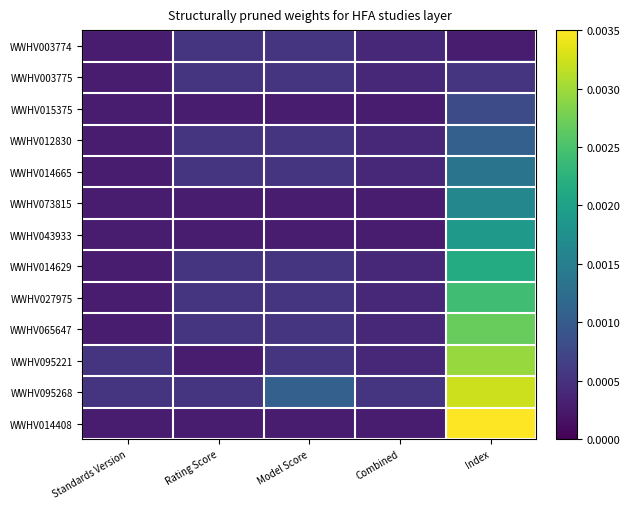

Reading left to right, transcribe all the data shown in this chart.

WWHV003774: Standards Version=0.0	Rating Score=0.0	Model Score=0.0	Combined=0.0	Index=0.0
WWHV003775: Standards Version=0.0	Rating Score=0.0	Model Score=0.0	Combined=0.0	Index=0.0
WWHV015375: Standards Version=0.0	Rating Score=0.0	Model Score=0.0	Combined=0.0	Index=0.0
WWHV012830: Standards Version=0.0	Rating Score=0.0	Model Score=0.0	Combined=0.0	Index=0.0
WWHV014665: Standards Version=0.0	Rating Score=0.0	Model Score=0.0	Combined=0.0	Index=0.0
WWHV073815: Standards Version=0.0	Rating Score=0.0	Model Score=0.0	Combined=0.0	Index=0.0
WWHV043933: Standards Version=0.0	Rating Score=0.0	Model Score=0.0	Combined=0.0	Index=0.0
WWHV014629: Standards Version=0.0	Rating Score=0.0	Model Score=0.0	Combined=0.0	Index=0.0
WWHV027975: Standards Version=0.0	Rating Score=0.0	Model Score=0.0	Combined=0.0	Index=0.0
WWHV065647: Standards Version=0.0	Rating Score=0.0	Model Score=0.0	Combined=0.0	Index=0.0
WWHV095221: Standards Version=0.0	Rating Score=0.0	Model Score=0.0	Combined=0.0	Index=0.0
WWHV095268: Standards Version=0.0	Rating Score=0.0	Model Score=0.0	Combined=0.0	Index=0.0
WWHV014408: Standards Version=0.0	Rating Score=0.0	Model Score=0.0	Combined=0.0	Index=0.0